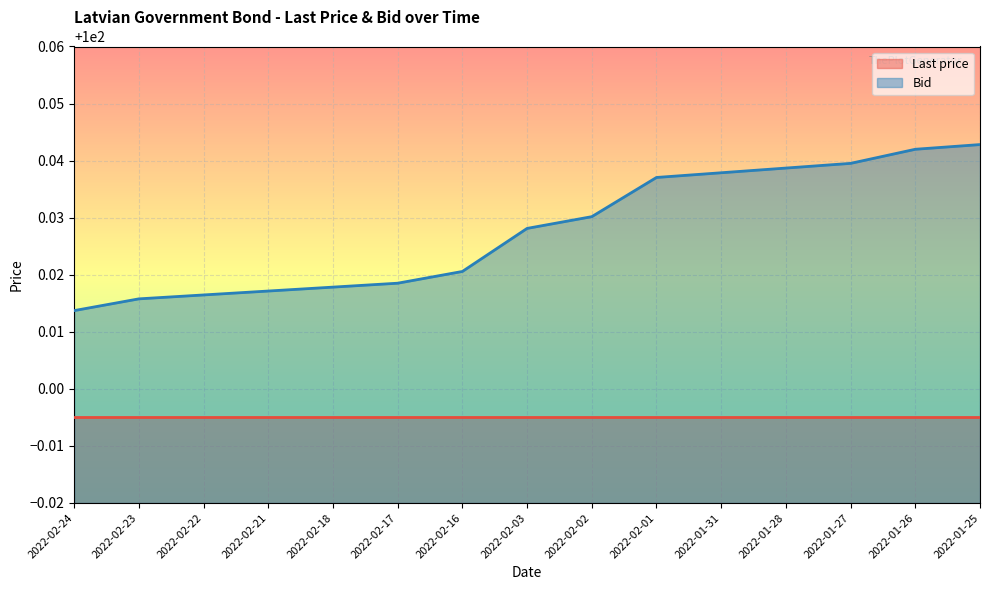

Reading left to right, transcribe all the data shown in this chart.

100.0	100.0	100.0	100.0	100.0	100.0	100.0	100.0	100.0	100.0	100.0	100.0	100.0	100.0	100.0